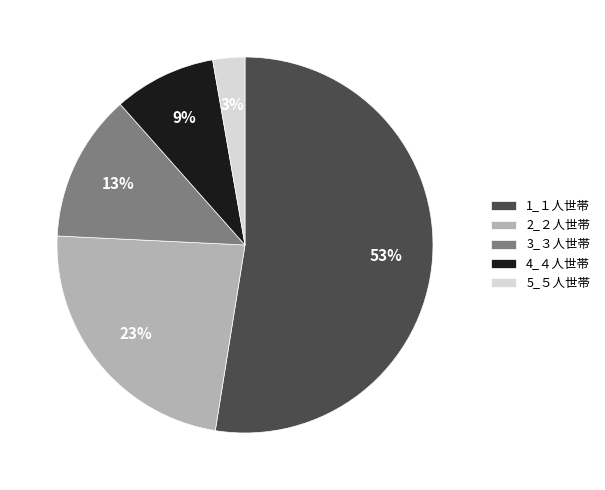

Rank the categories by value from lowest to highest.

5_５人世帯, 4_４人世帯, 3_３人世帯, 2_２人世帯, 1_１人世帯